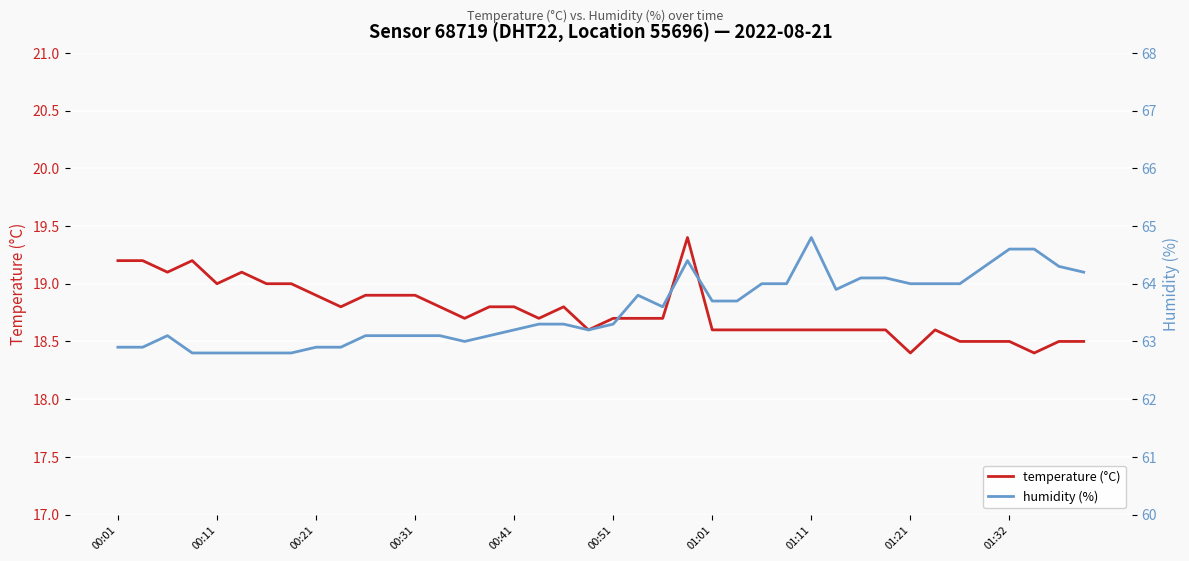

The value of humidity (%) at 33 is 13.5. True or false?

False